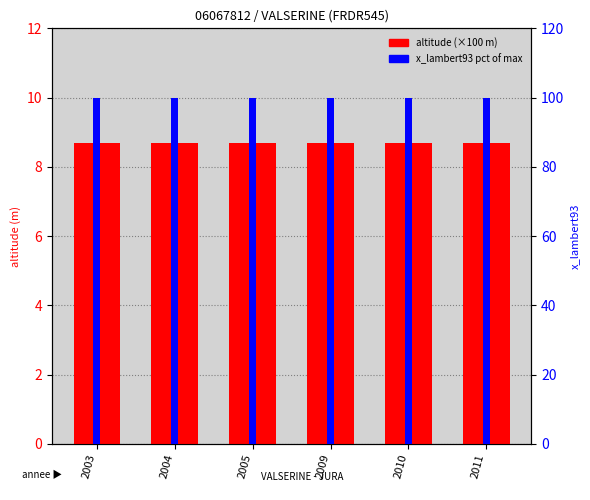

Which category has the highest value across all series?

2003